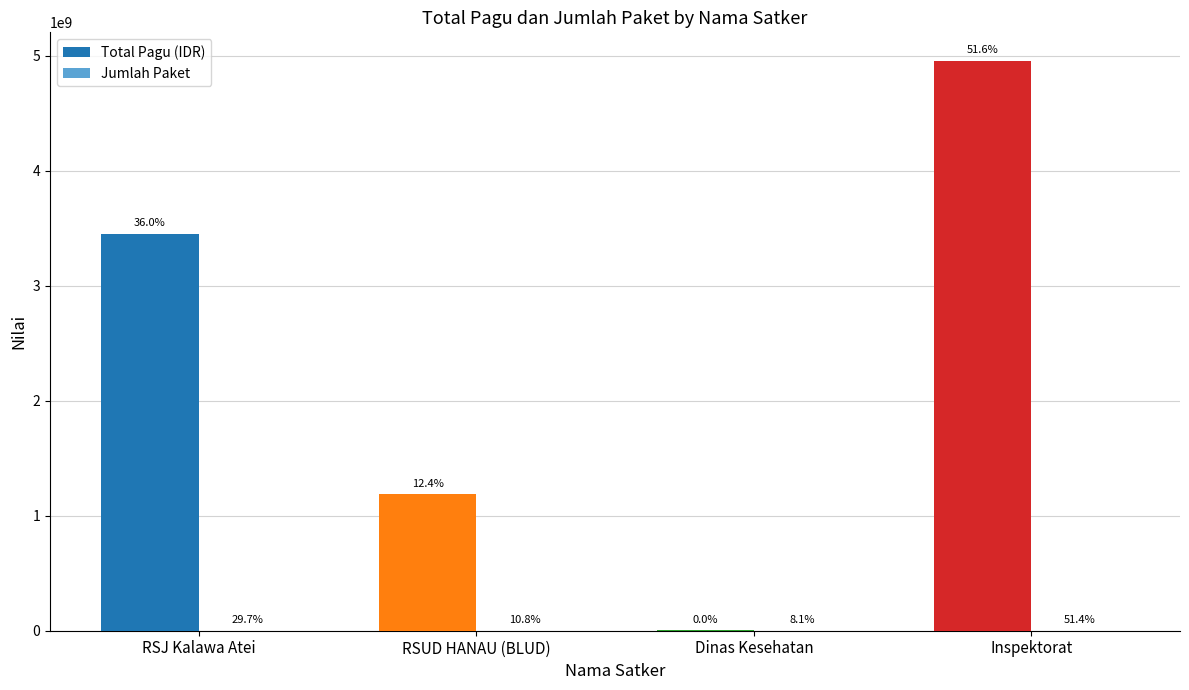

Reading left to right, transcribe all the data shown in this chart.

Total Pagu (IDR): RSJ Kalawa Atei=3455120992	RSUD HANAU (BLUD)=1186000000	Dinas Kesehatan=2471000	Inspektorat=4957431000
Jumlah Paket: RSJ Kalawa Atei=11	RSUD HANAU (BLUD)=4	Dinas Kesehatan=3	Inspektorat=19